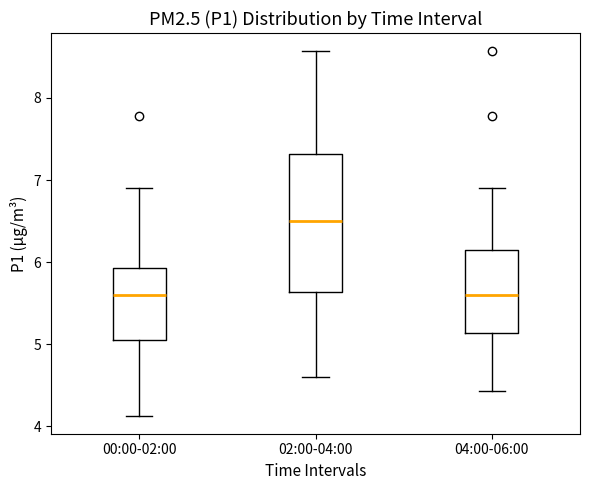

Reading left to right, transcribe this box plot: for each box, give where its median line is, the range the box spans, and where its two whiskers end, as read against the y-axis. The values are not printed on the chart, so give them approximately, as read against the axis.

00:00-02:00: median 5.6, box 5.1 to 5.9, whiskers 4.1 to 6.9
02:00-04:00: median 6.5, box 5.6 to 7.3, whiskers 4.6 to 8.6
04:00-06:00: median 5.6, box 5.1 to 6.2, whiskers 4.4 to 6.9